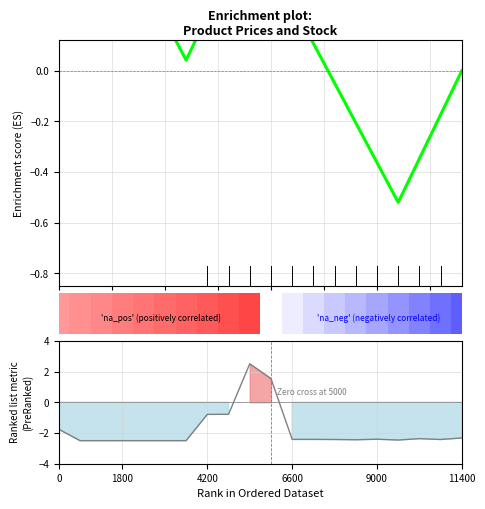

Which series has the largest range (max minus min)?

Ranking metric scores